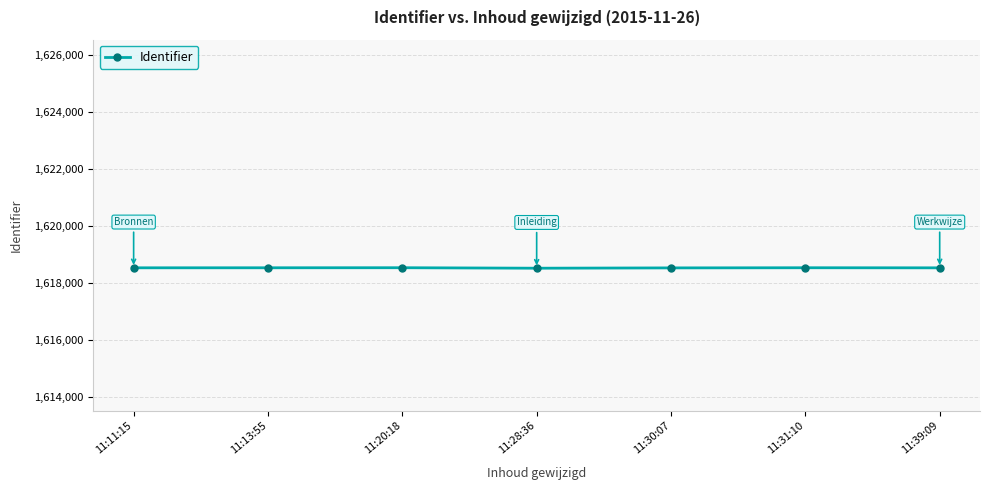

What is the difference between the maximum and minimum values?

17